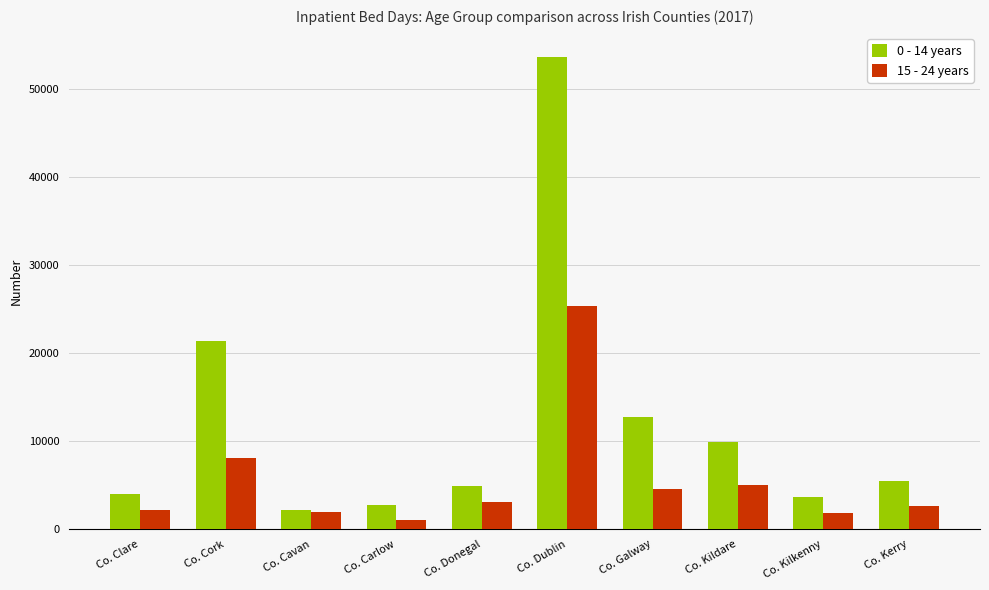

At how many categories does at least one series exceed 52897?

1